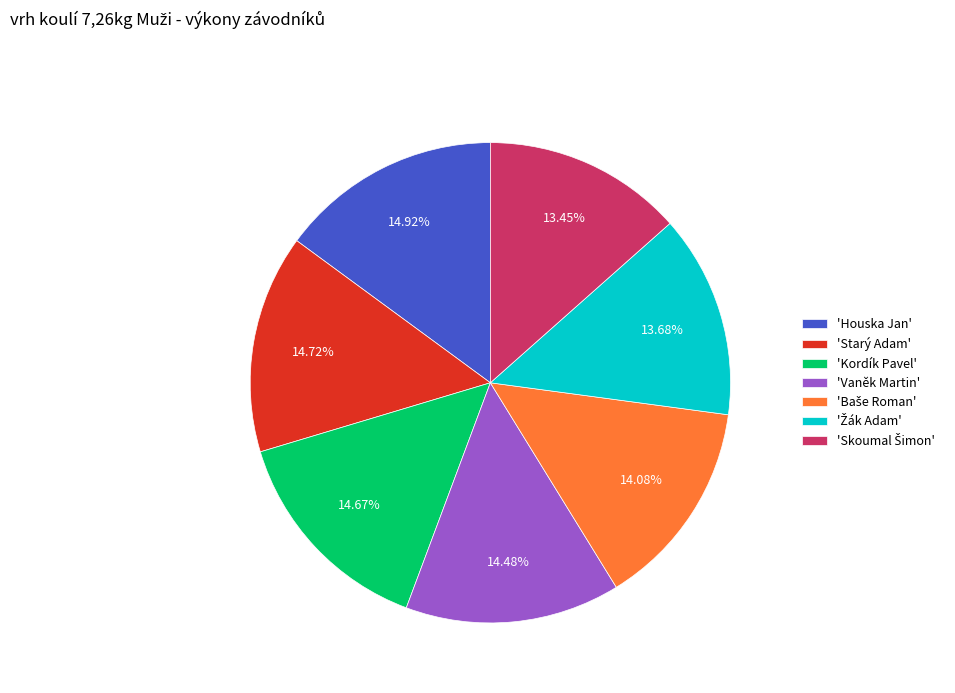

How many slices are in this pie chart?

7